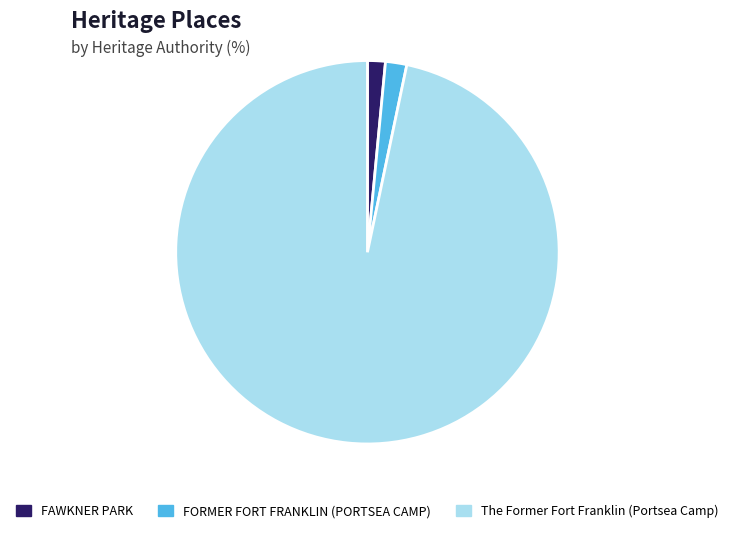

What is the largest slice in the pie chart?

The Former Fort Franklin (Portsea Camp)